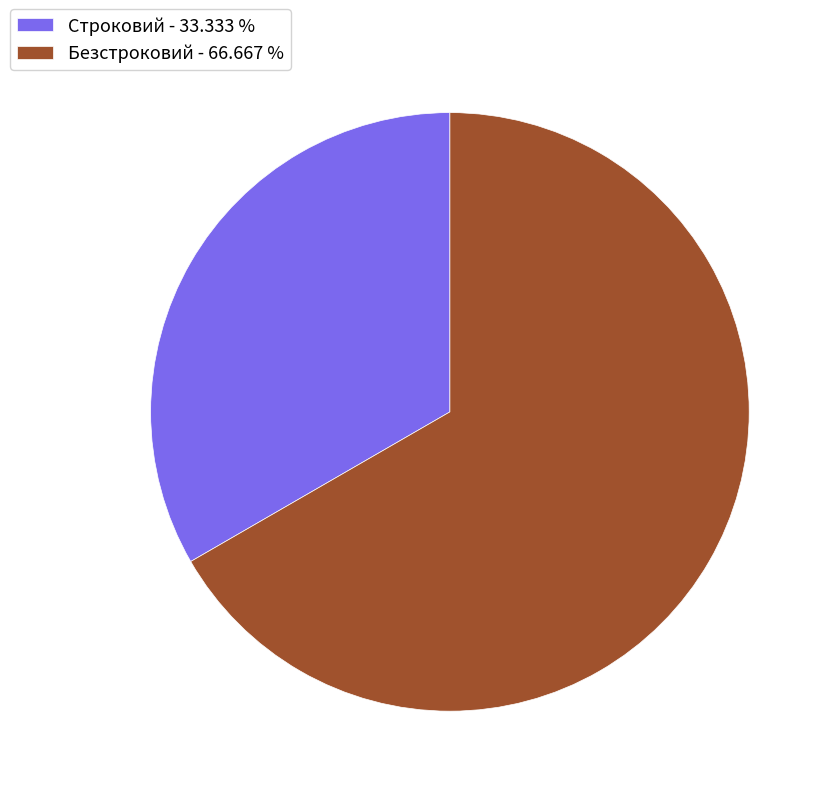

Between Строковий and Безстроковий, which is larger?

Безстроковий